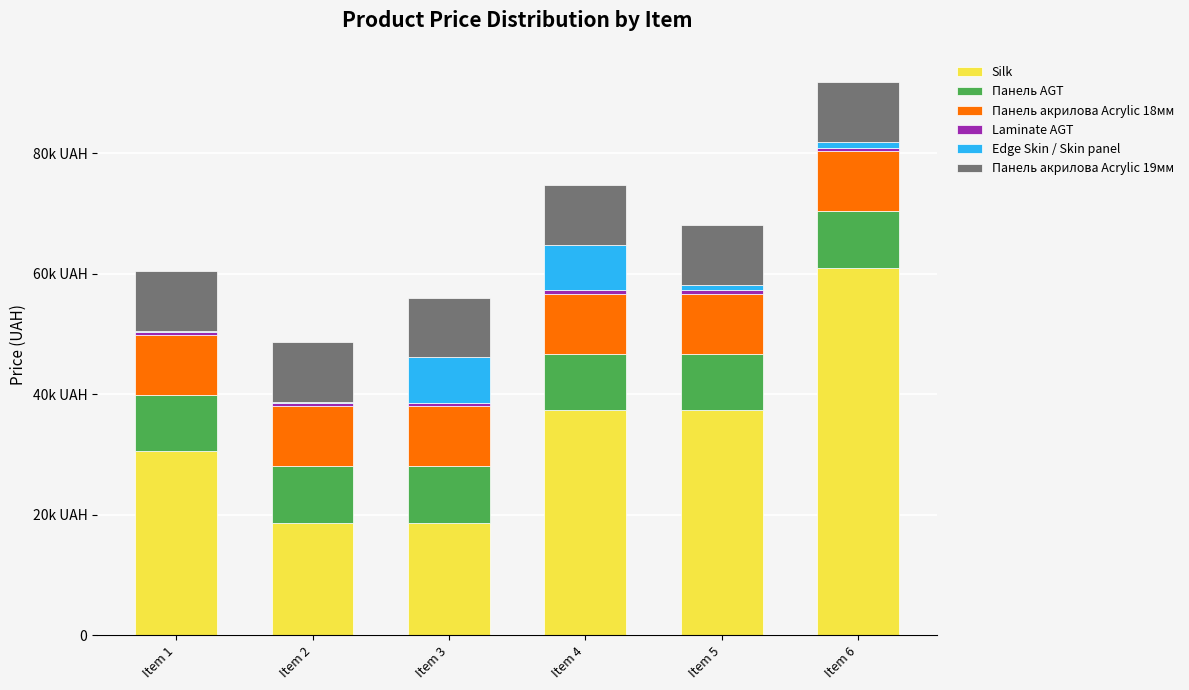

Are the bars grouped side by side (vs. stacked)?

No